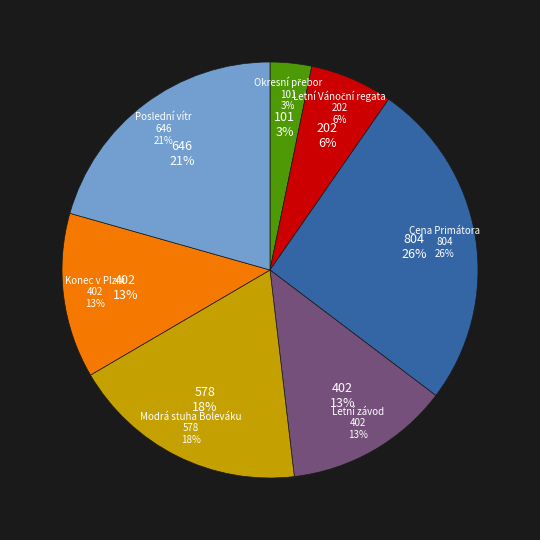

Combined, what portion of the pie is Poslední vítr and Letní Vánoční regata?

27.0%